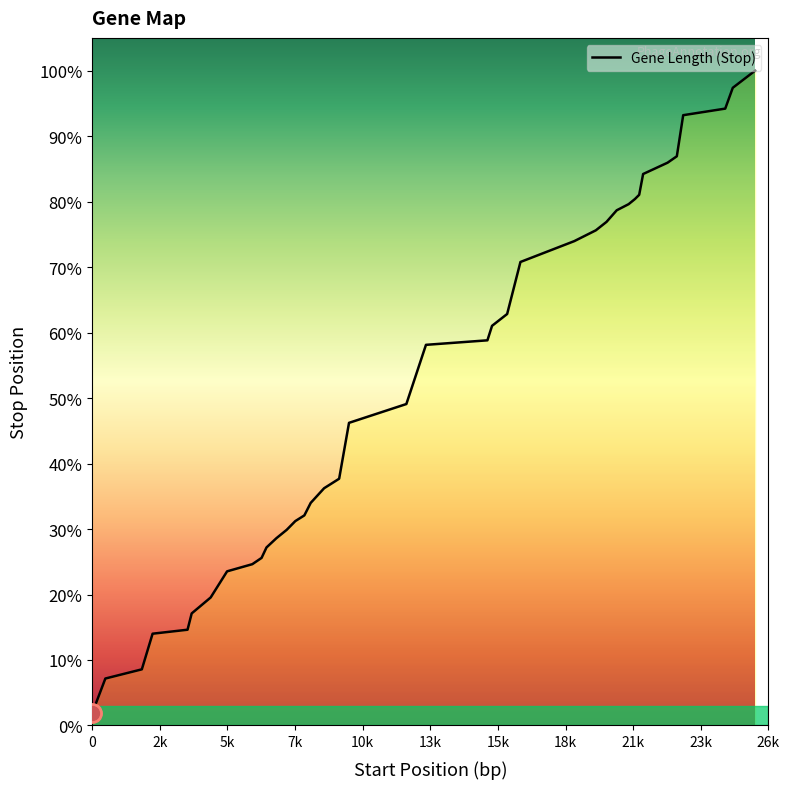

What is the difference between the second highest and minimum values?

25582